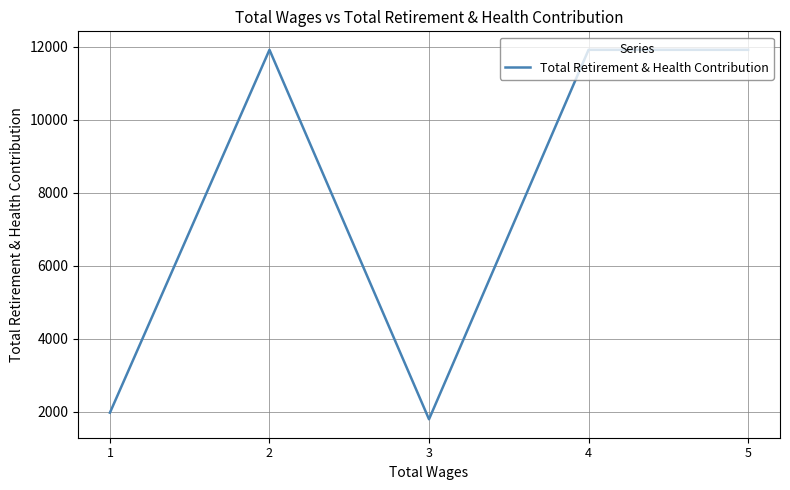

How many series are shown in this chart?

1